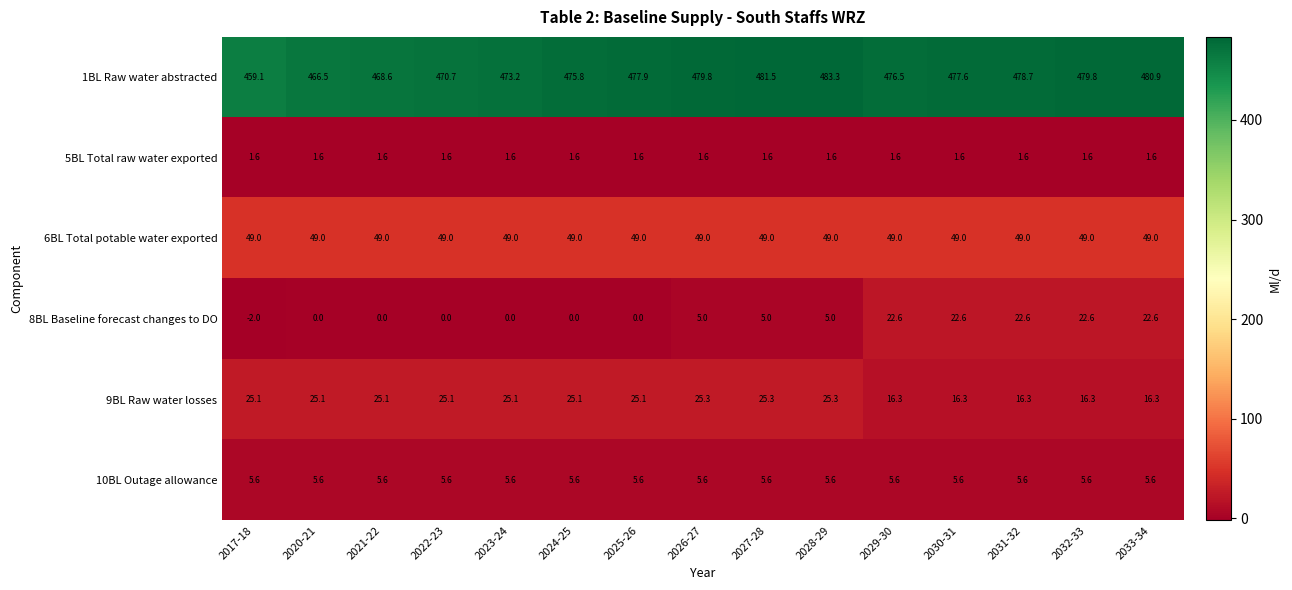

What is the sum of the 8BL Baseline forecast changes to DO values at 2022-23 and 2029-30?

22.6